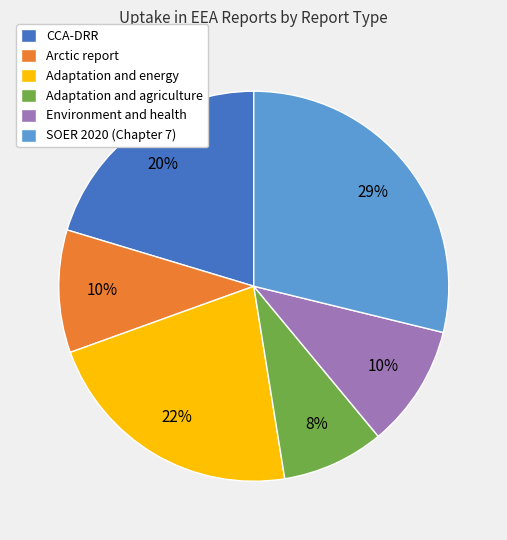

Is there any slice that represents more than half of the pie?

No